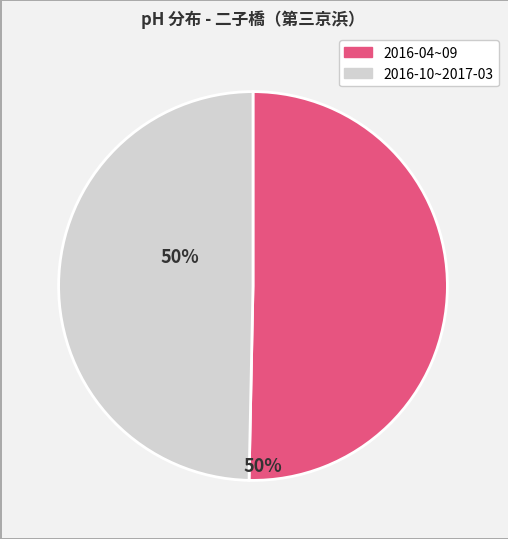

Is there any slice that represents more than half of the pie?

Yes